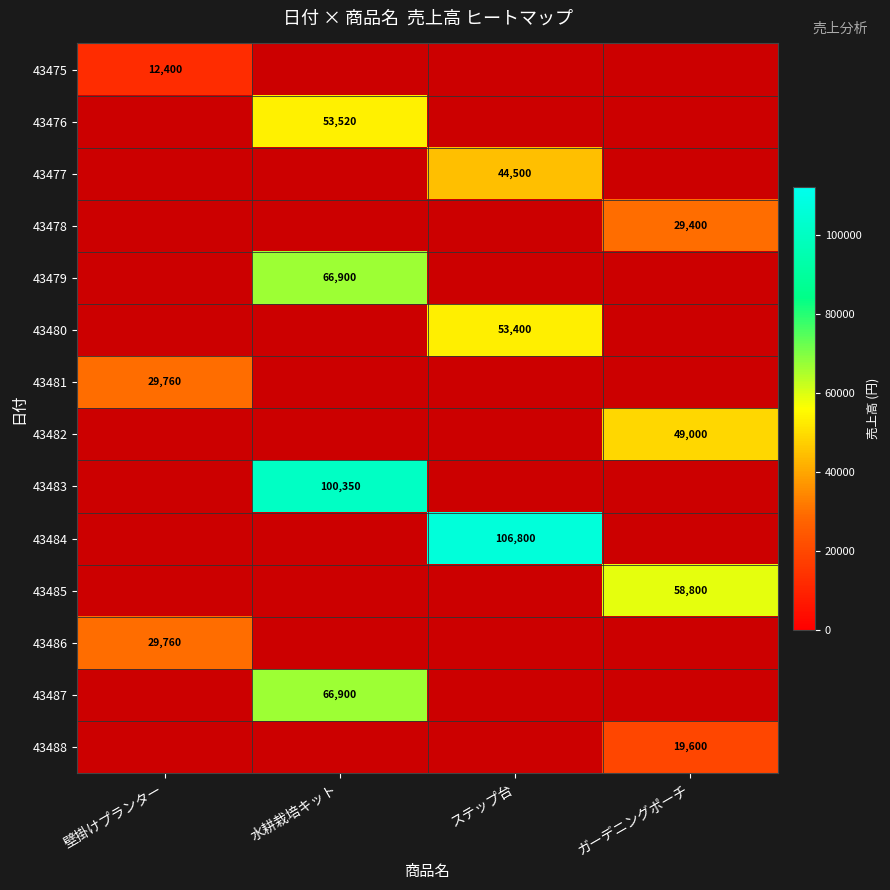

Is it true that 43485 equals 18865 at ガーデニングポーチ?

False